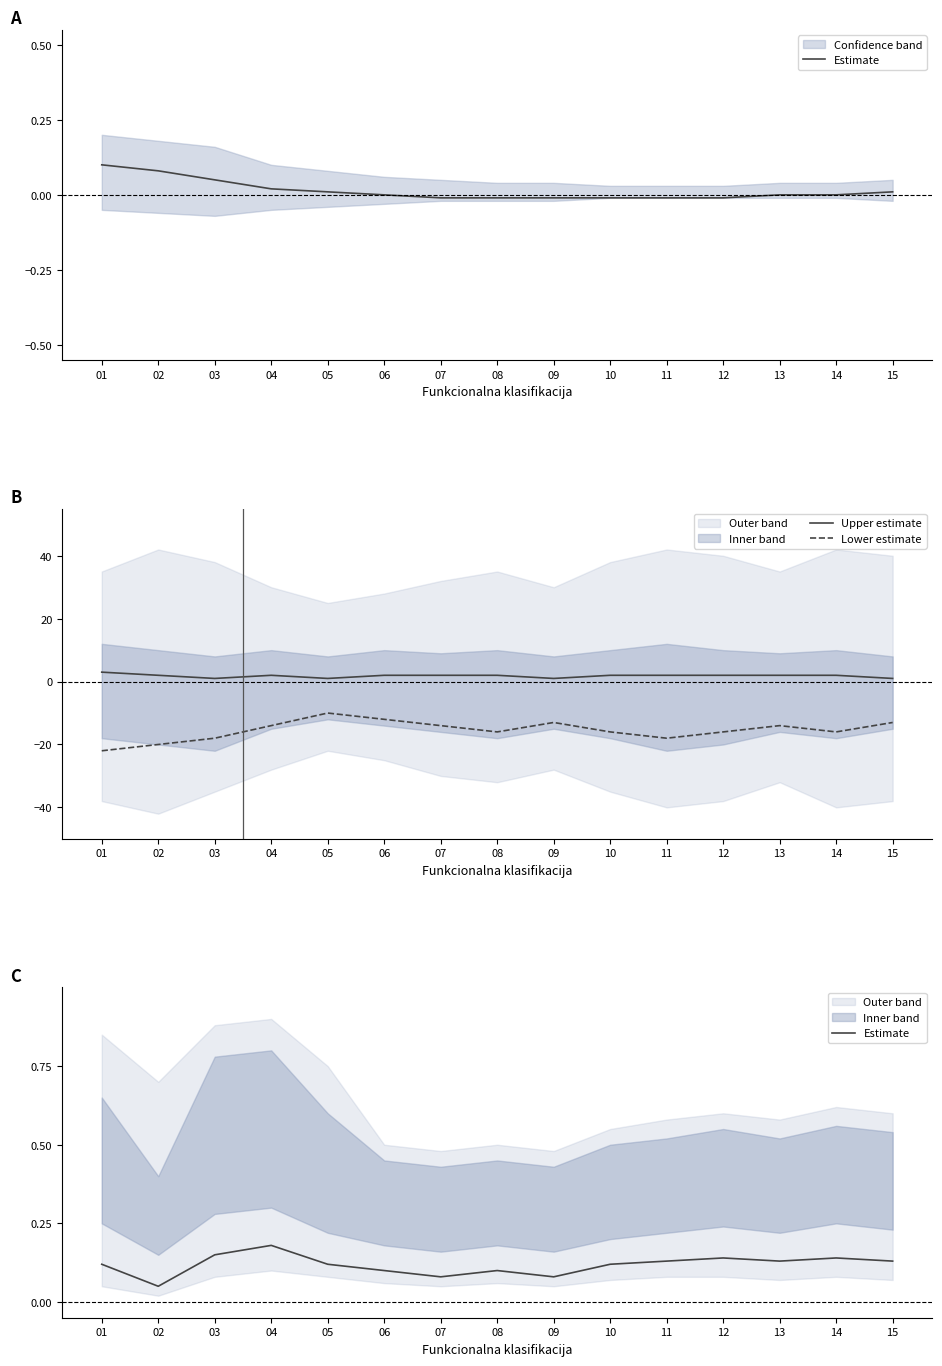

How many data points in Lower estimate are above -16?

7